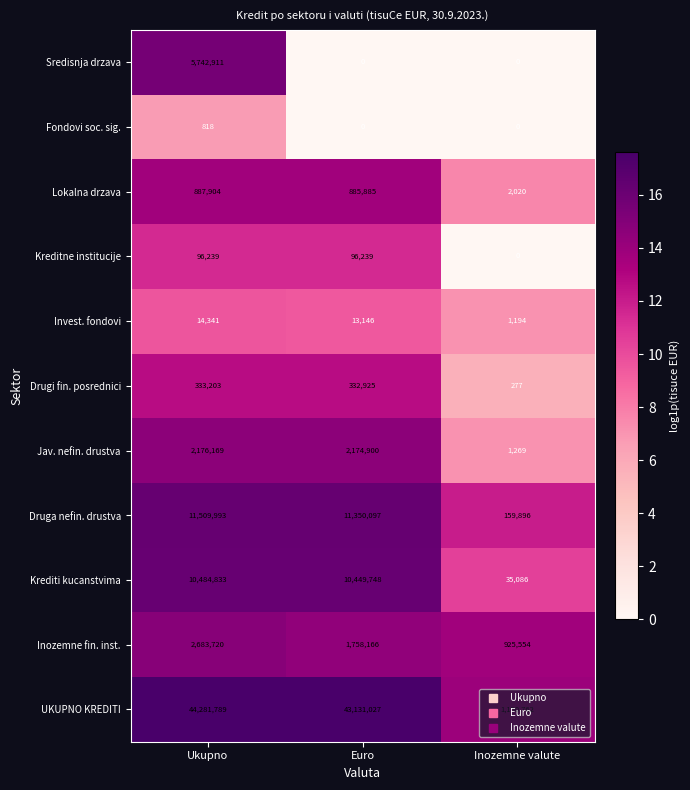

Between Ukupno and Euro, which series saw the biggest shift?

Sredisnja drzava